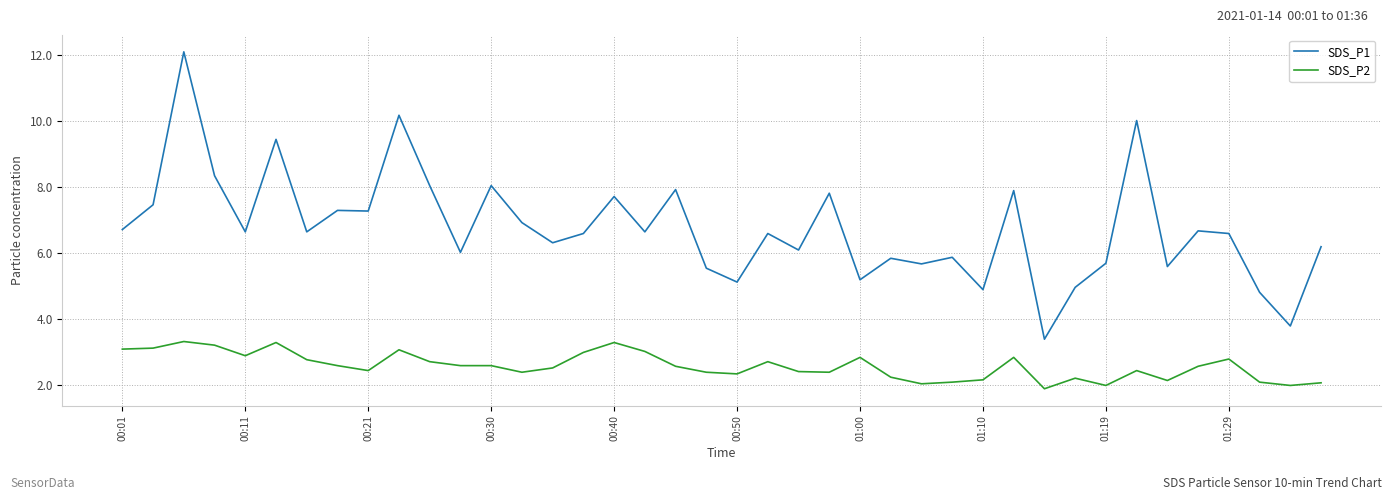

What is the average value of the SDS_P1 series?

6.8